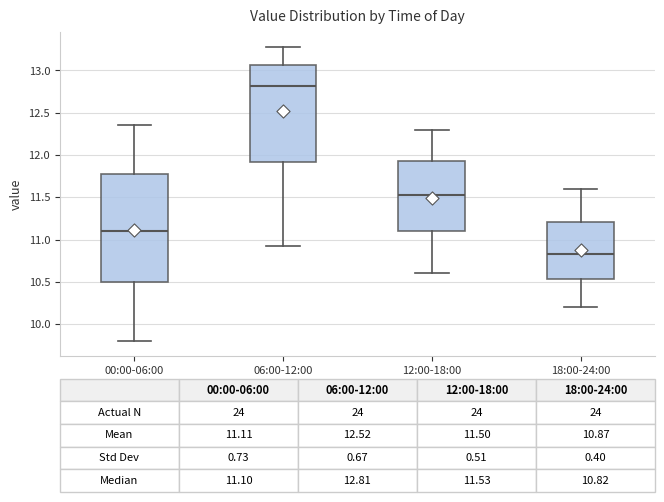

Which box has the highest median line?

06:00-12:00